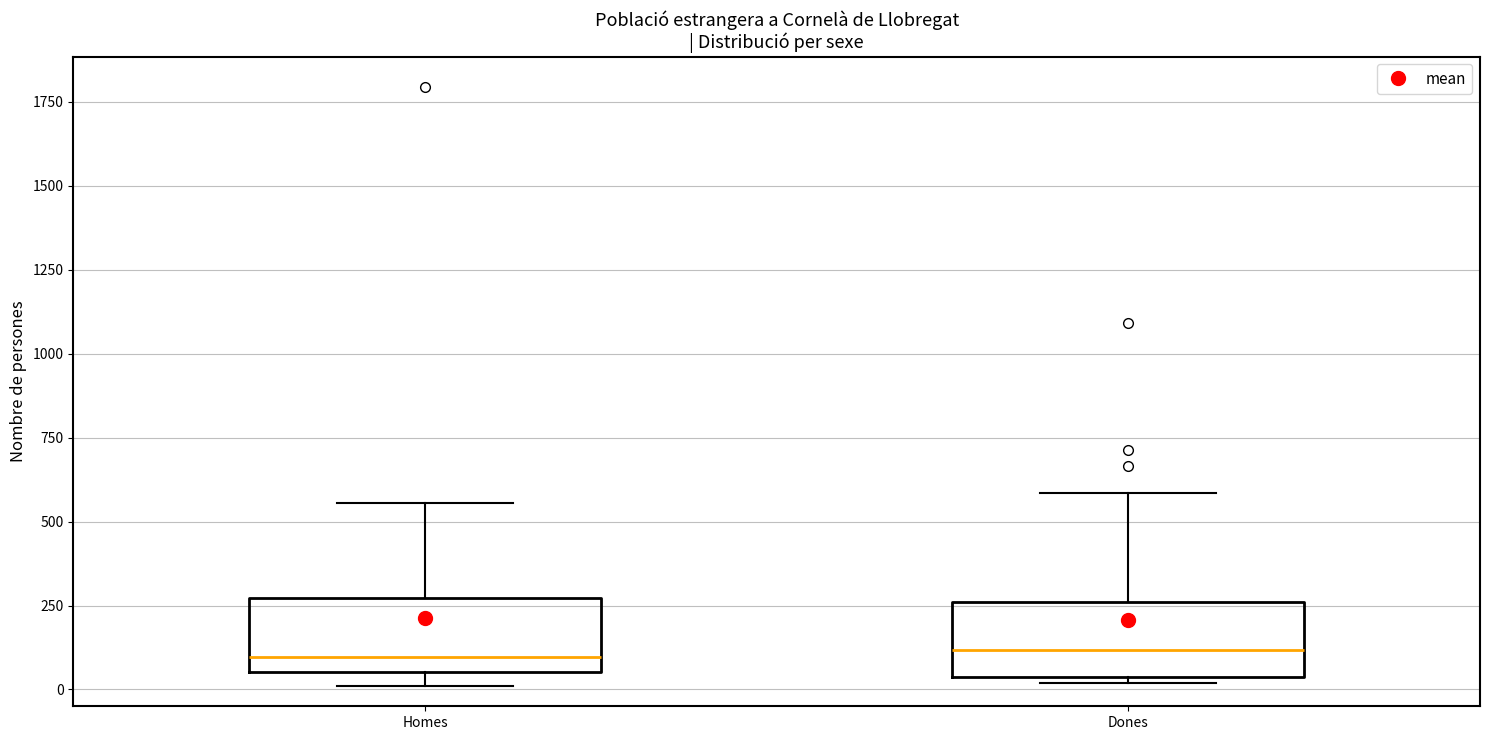

Reading left to right, read every box against the y-axis: the position of its median line, the range the box covers, and the ends of its whiskers. The values are not printed on the chart, so give them approximately, as read against the axis.

Homes: median 100, box 50 to 250, whiskers 0 to 550
Dones: median 100, box 50 to 250, whiskers 0 to 600